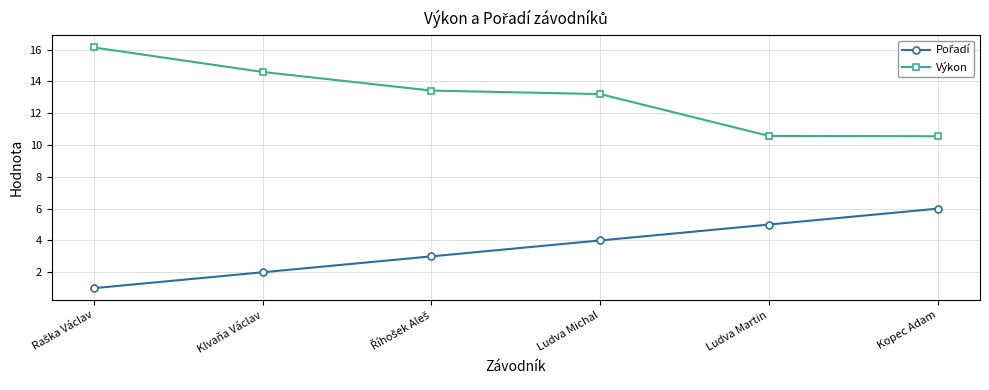

What is the difference between the second highest and minimum values in the Výkon series?

4.0